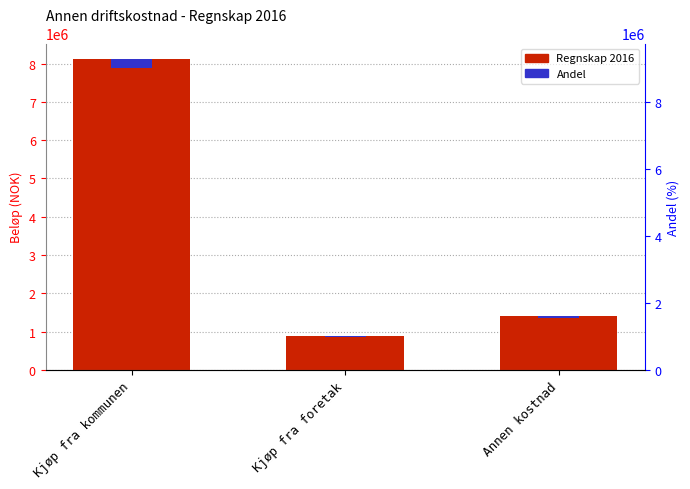

What is the minimum value for Regnskap 2016?

874510.0